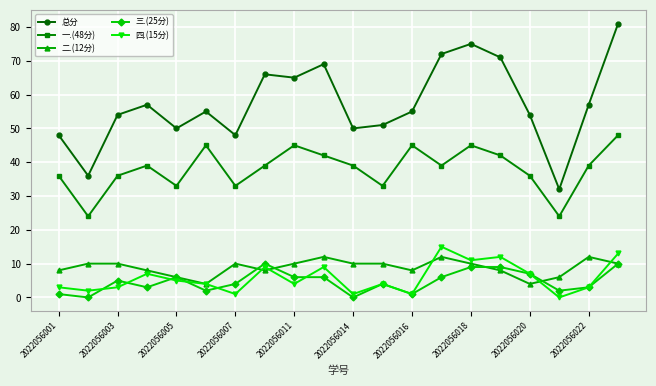

True or false: 二.(12分) and 总分 intersect in this chart.

False